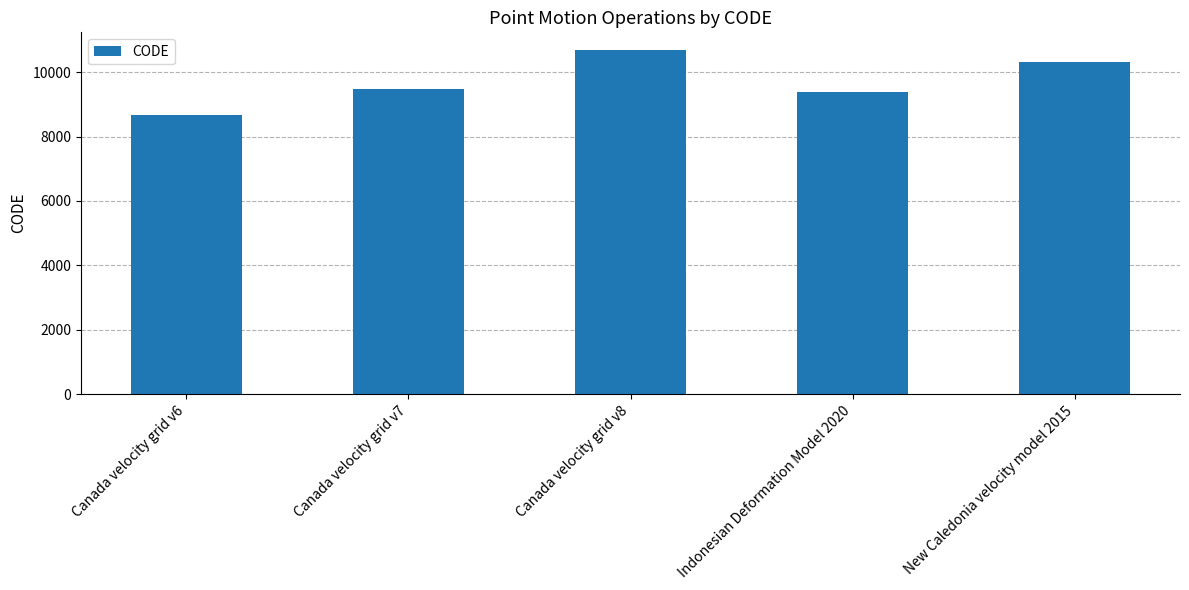

Which label corresponds to the smallest value in the chart?

Canada velocity grid v6